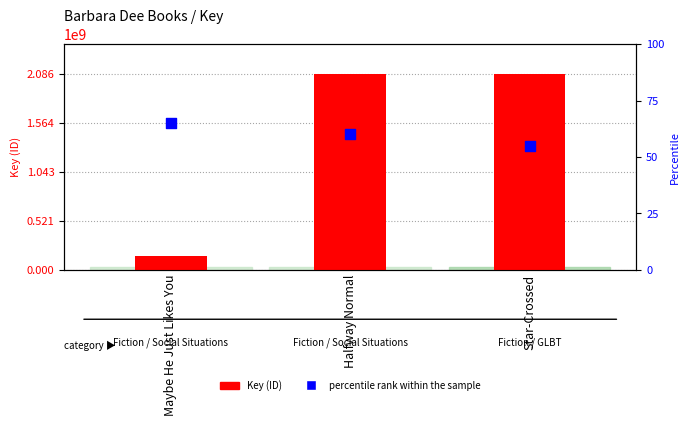

What is the total value across all series at Star-Crossed?

2085913673